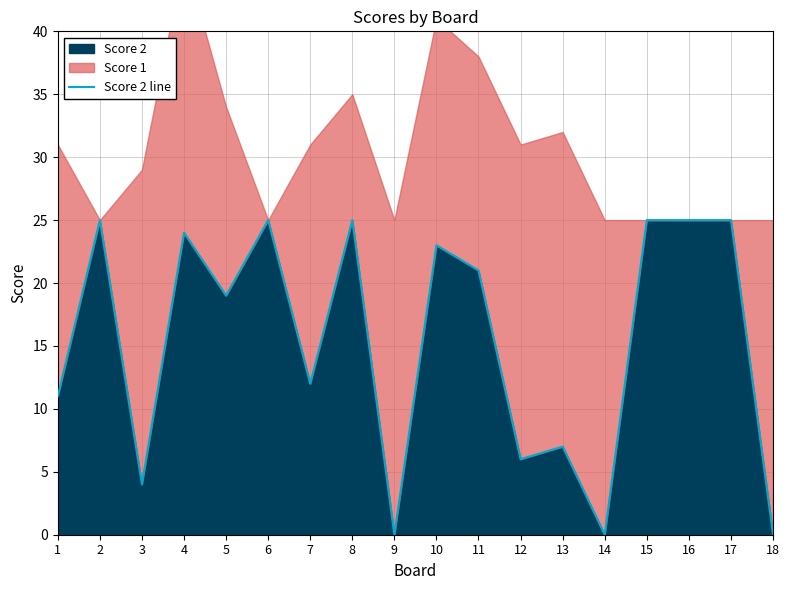

Reading left to right, transcribe all the data shown in this chart.

1=11	2=25	3=4	4=24	5=19	6=25	7=12	8=25	9=0	10=23	11=21	12=6	13=7	14=0	15=25	16=25	17=25	18=0